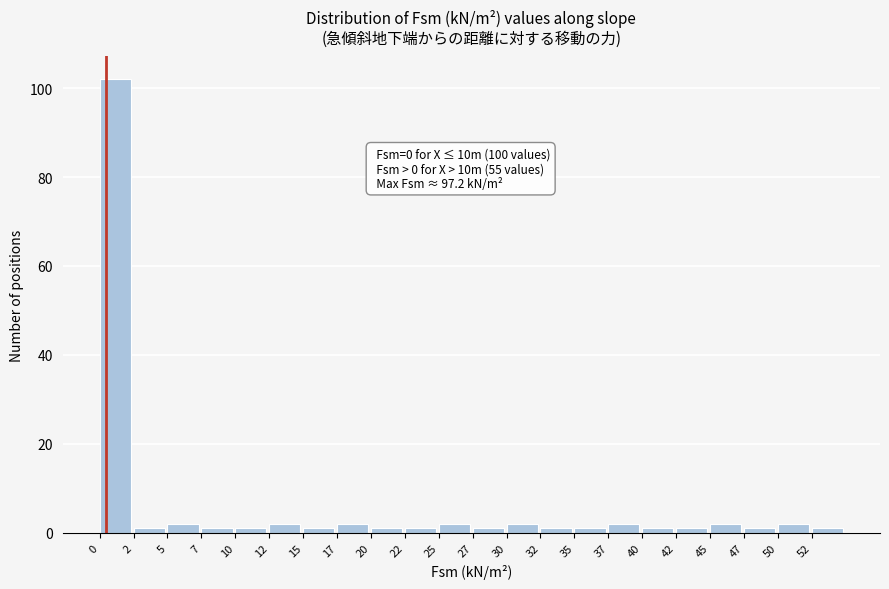

Which range on the x-axis has the tallest bar?

0.0 to 2.5